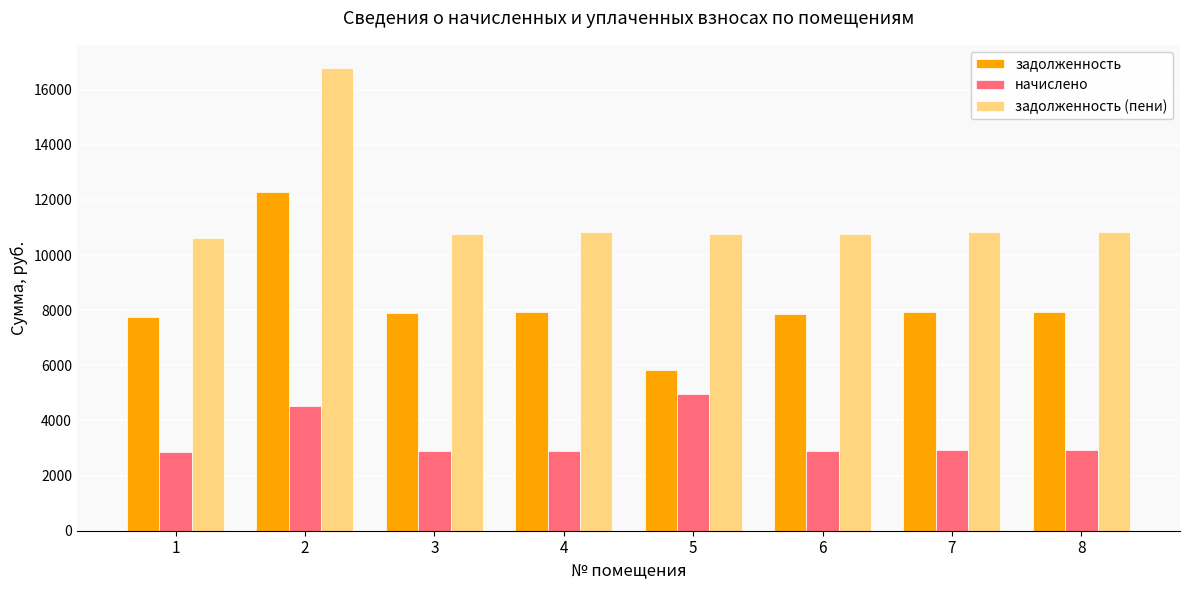

How many data points in задолженность (пени) are less than 10829?

4